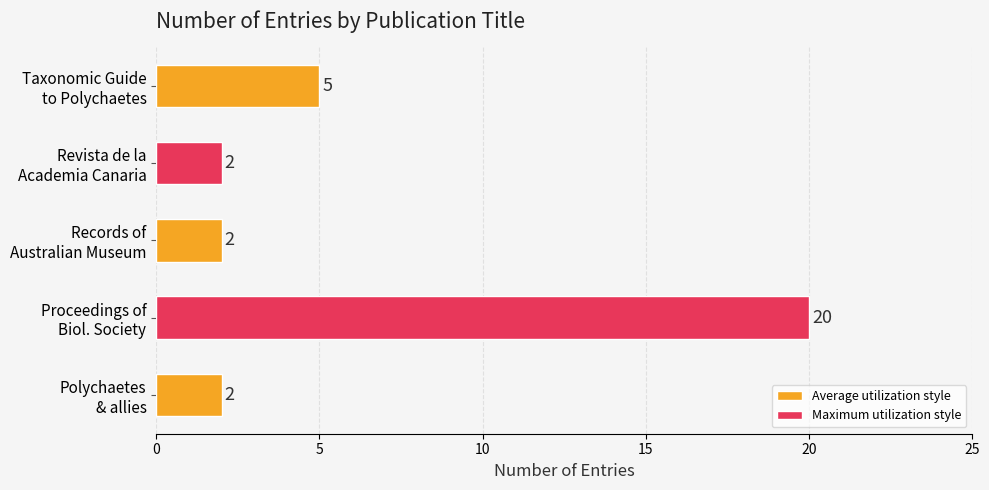

Where is the data nearest to the value 11?

Taxonomic Guide
to Polychaetes